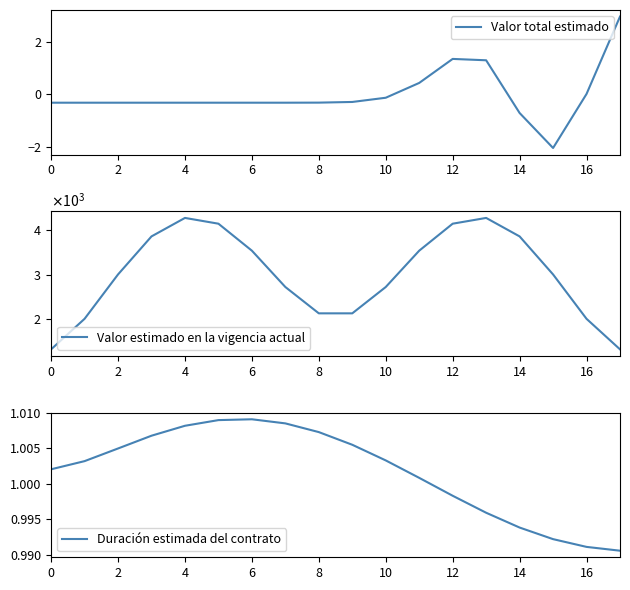

The value of Valor total estimado at 12 is 1.3. True or false?

True